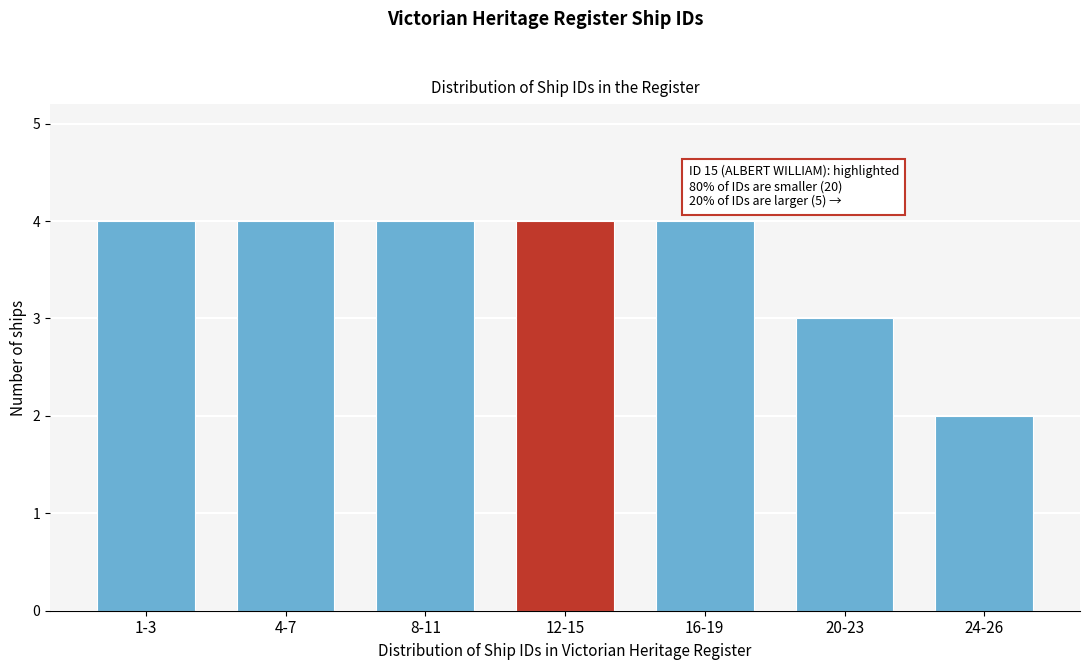

Reading left to right, extract all data points from this chart.

4	4	4	4	4	3	2